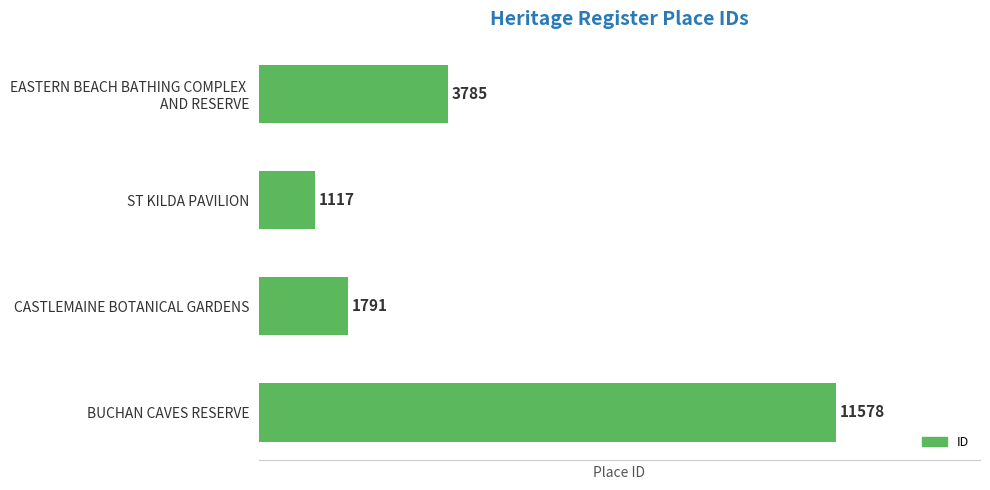

What is the average value?

4568